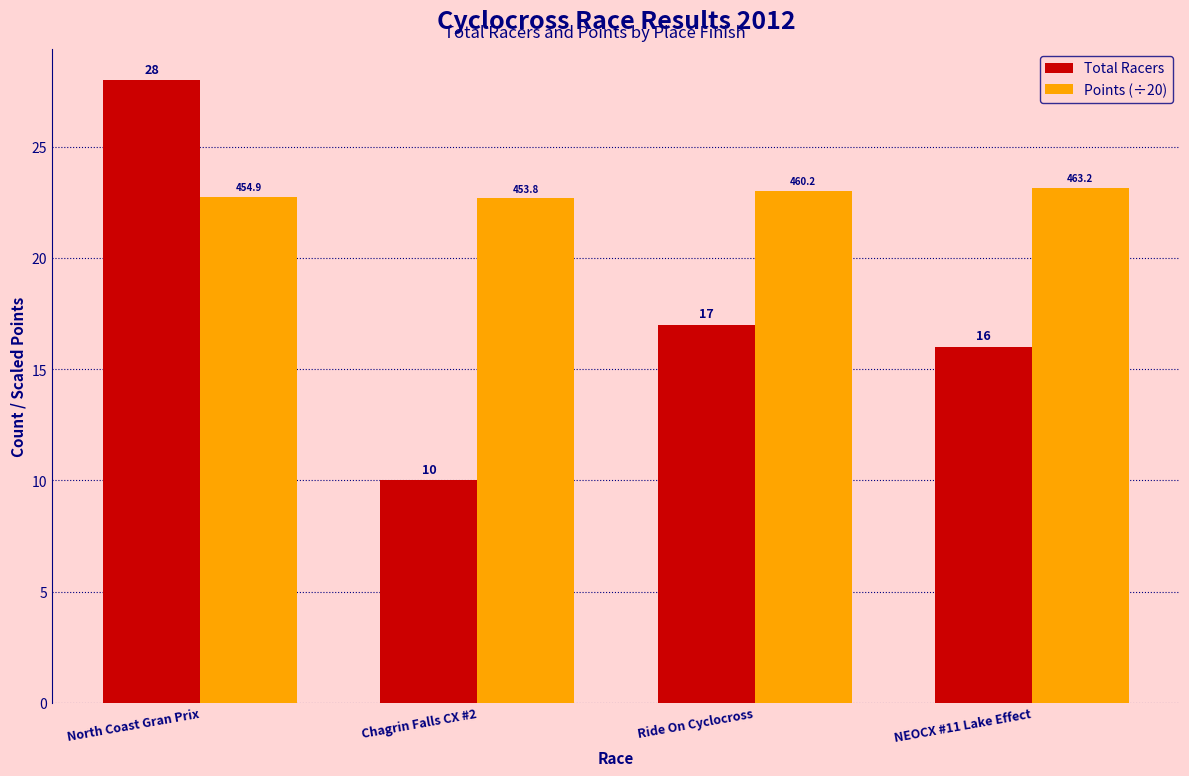

At which label does Total Racers reach its peak?

North Coast Gran Prix